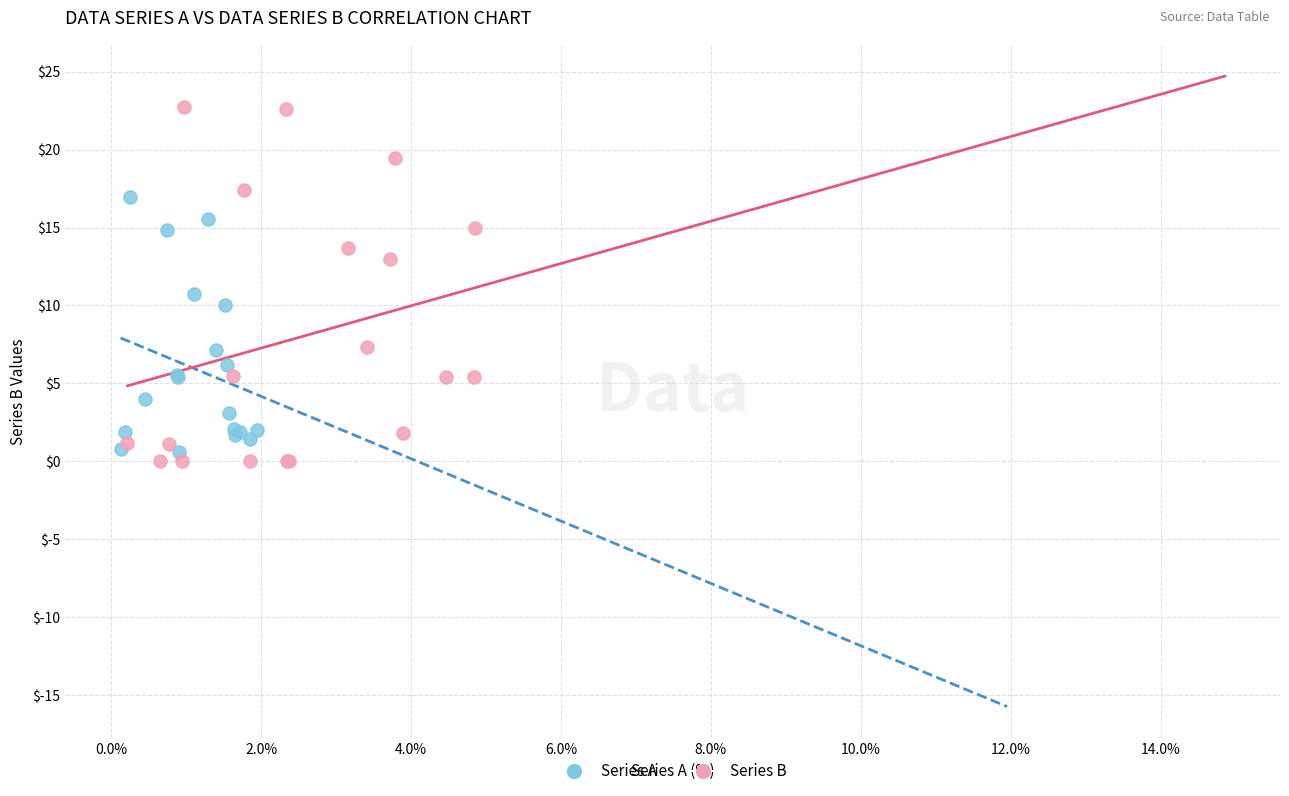

Which series has the largest Y range (max minus min)?

Series B